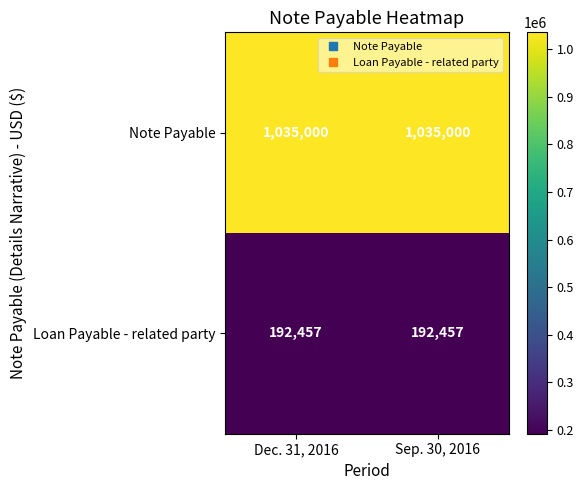

At Dec. 31, 2016, list the series in order from smallest to largest.

Loan Payable - related party, Note Payable